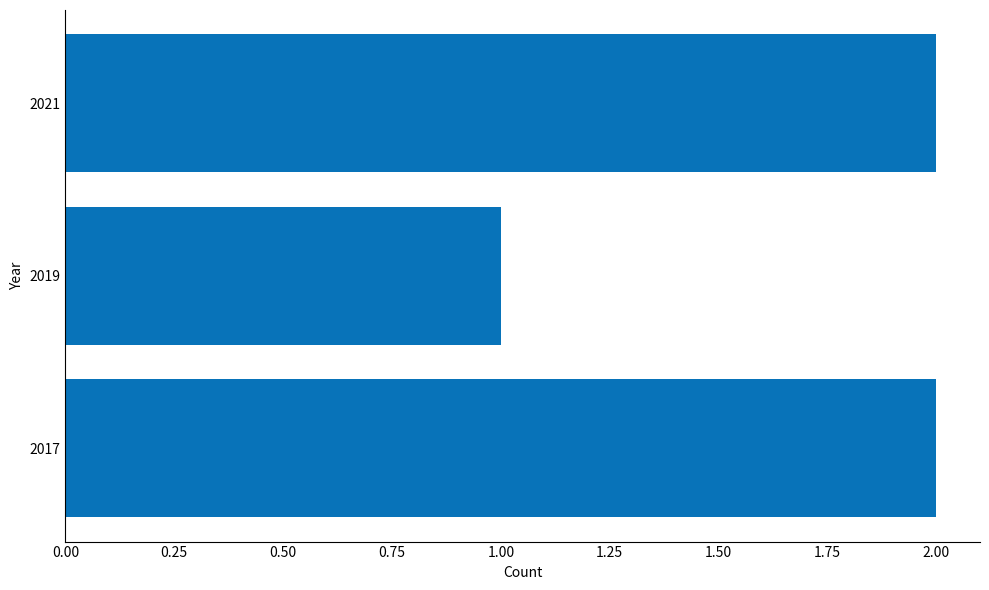

True or false: the data shows 3 at 2017.

False